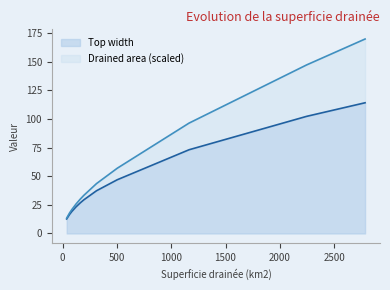

List the series in order of their peak value, lowest first.

Top width, Drained area